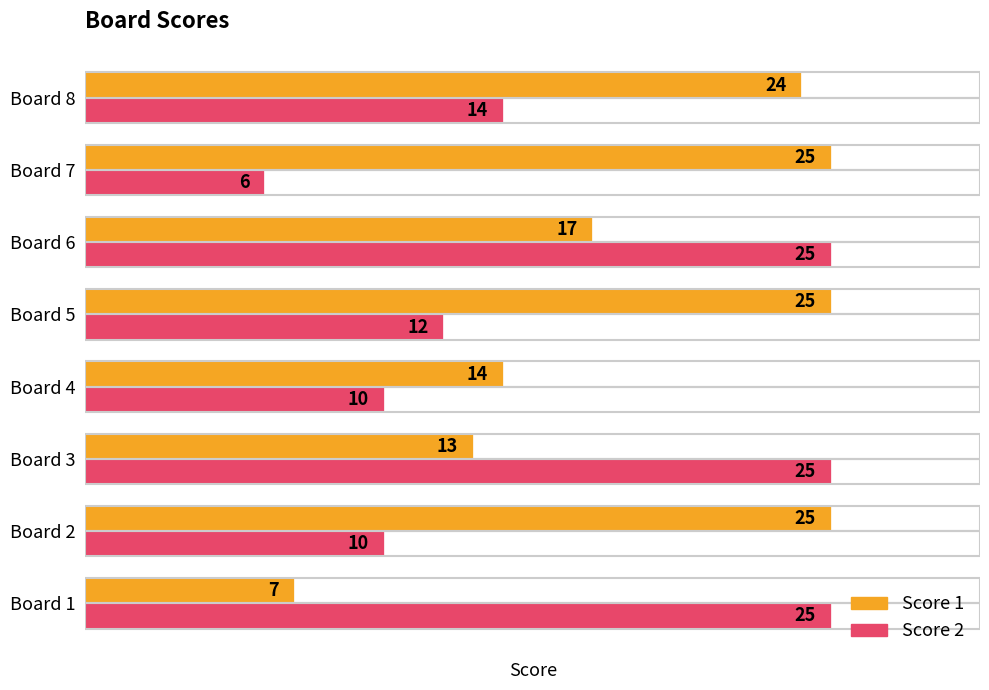

What is the average value of the Score 1 series?

19